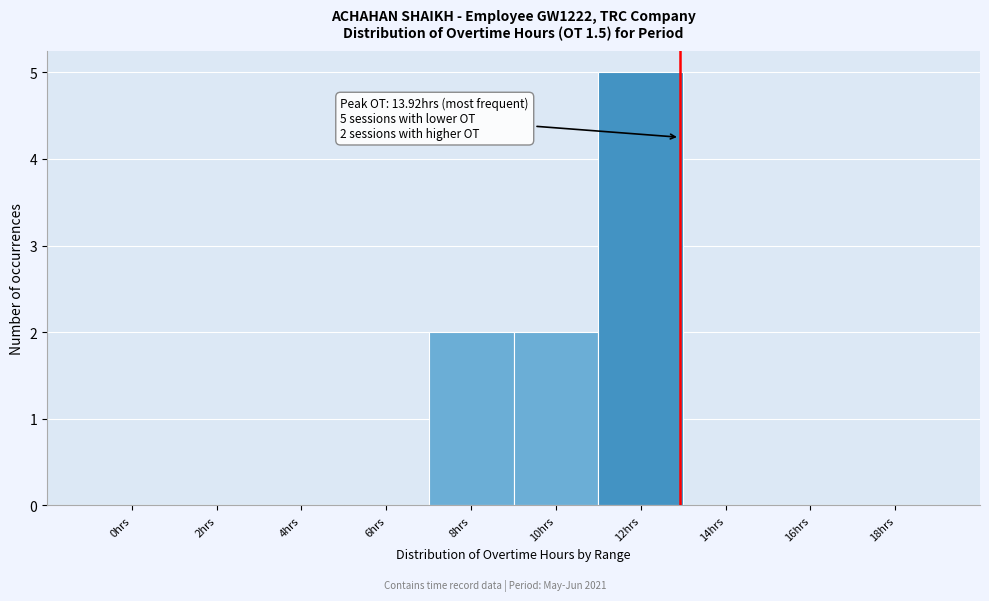

Reading right to left, list all the values displayed in this chart.

18hrs=0	16hrs=0	14hrs=0	12hrs=5	10hrs=2	8hrs=2	6hrs=0	4hrs=0	2hrs=0	0hrs=0